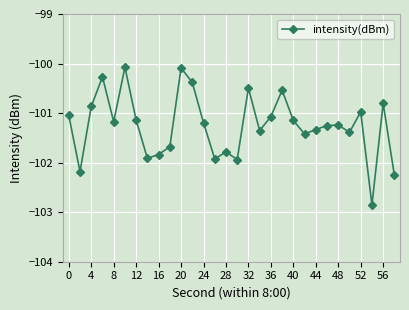

What is the average value?

-101.3